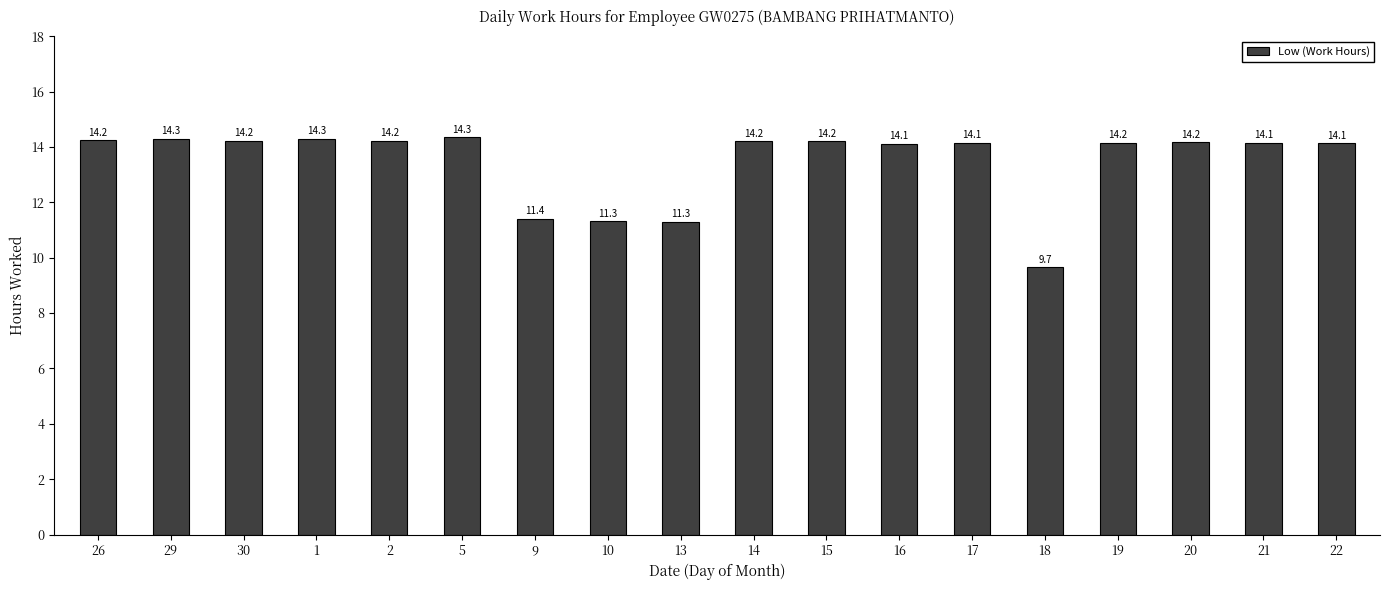

Which label corresponds to the smallest value in the chart?

18